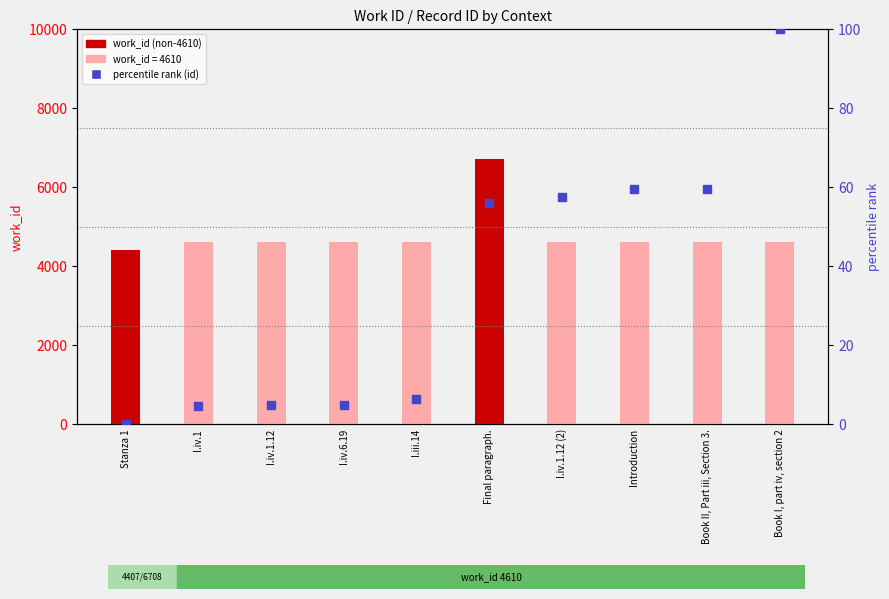

At how many categories does at least one series exceed 4372?

10